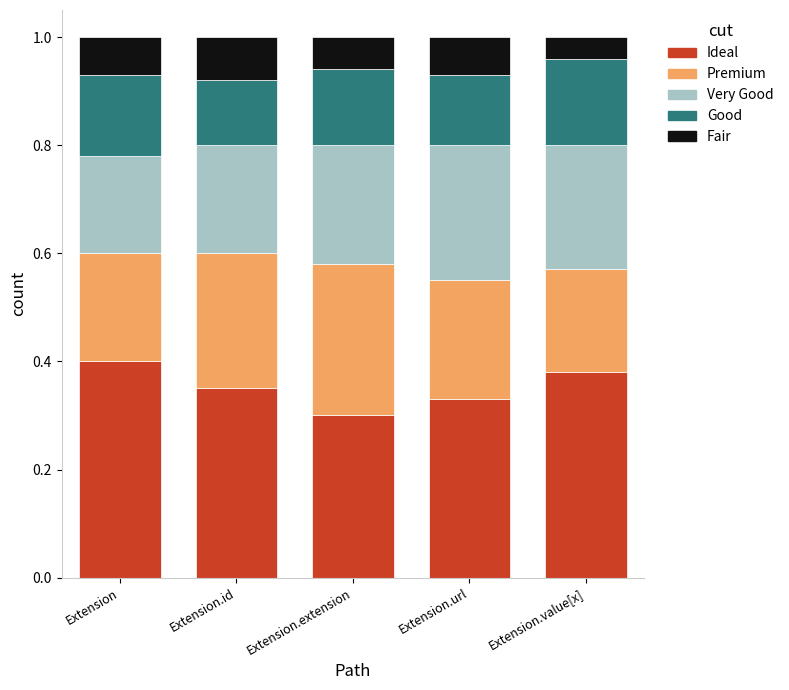

What is the total value across all series at Extension.url?

1.0